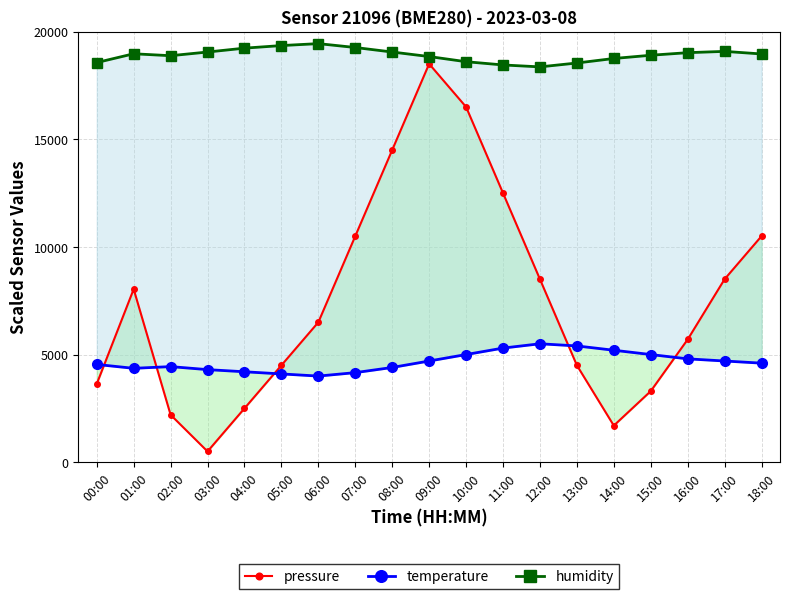

At which label is pressure closest to 9500?

07:00